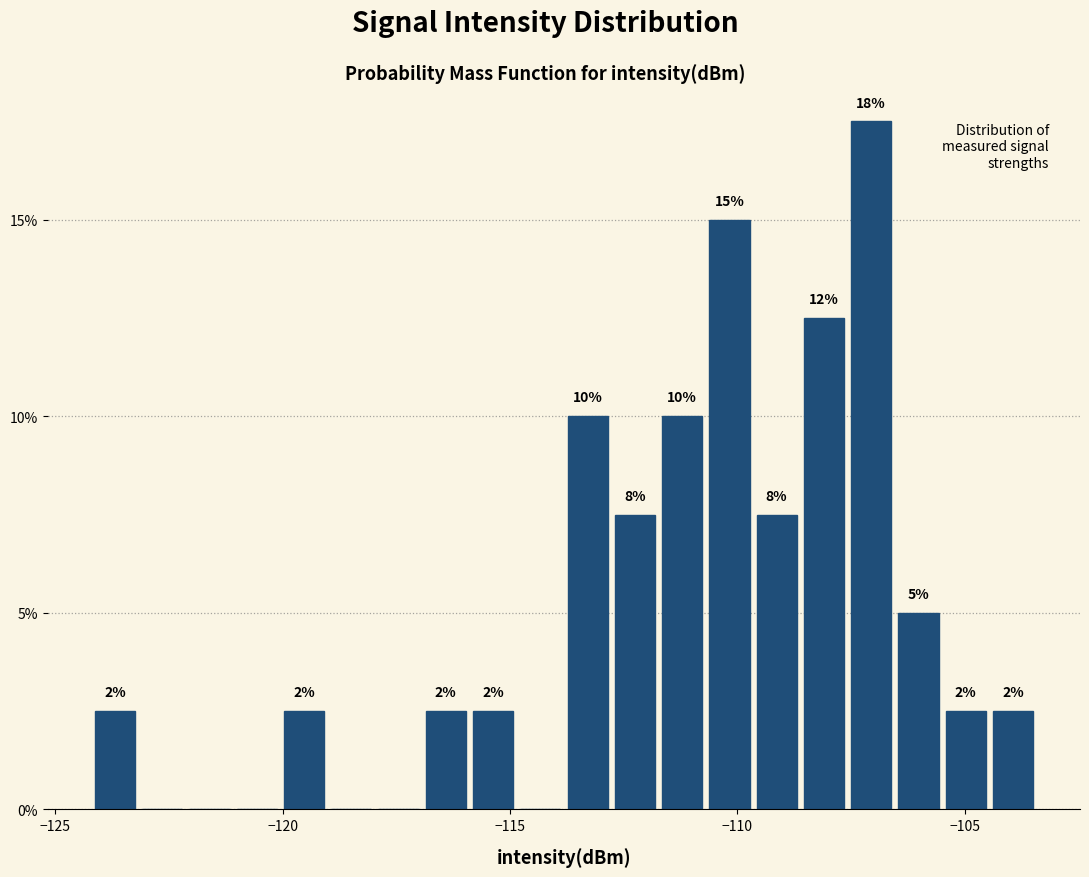

Around what value on the x-axis is the tallest bar? Give the approximate position of its centre, as read against the axis.

-107.0